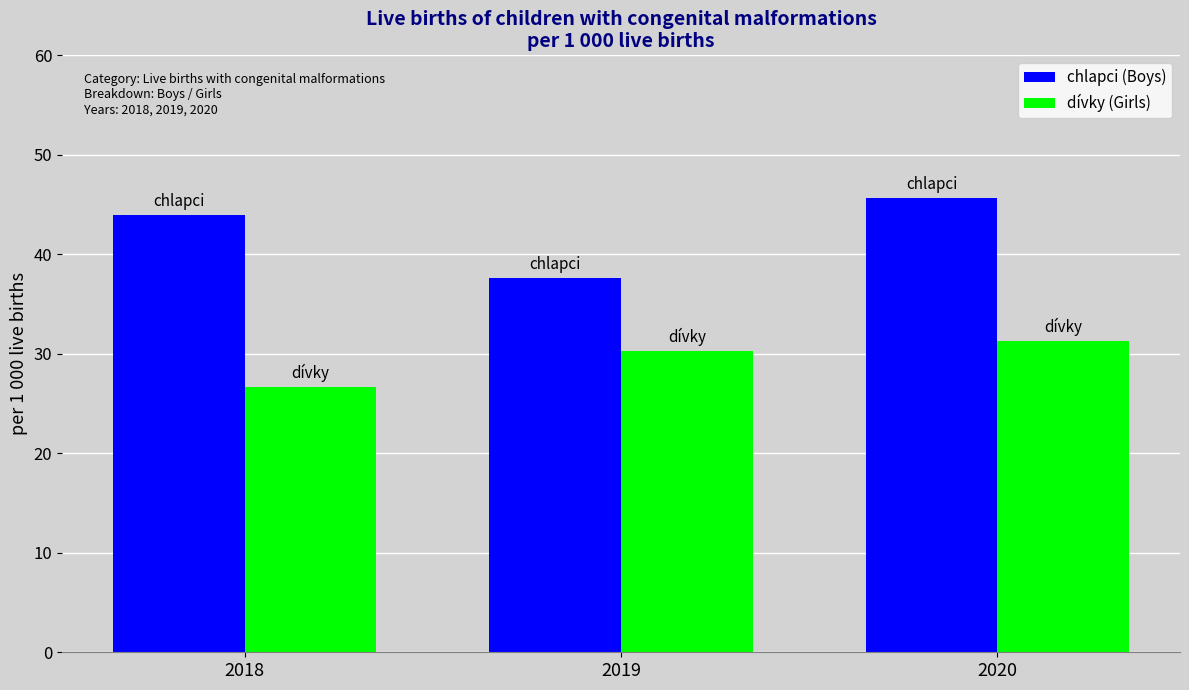

What are all the series names shown in the legend?

chlapci (Boys), dívky (Girls)